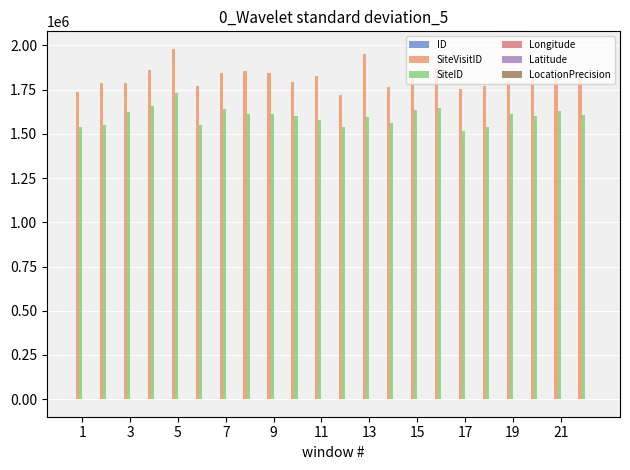

What is the greatest value displayed?

1980443.0